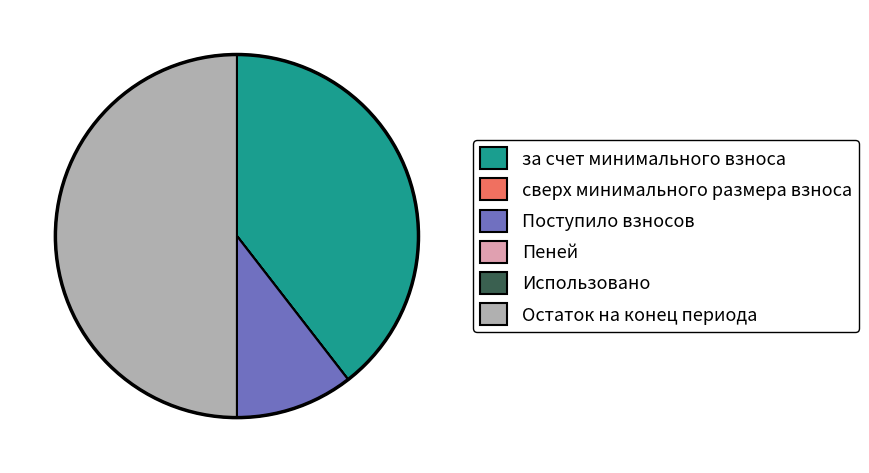

What is the largest slice in the pie chart?

Остаток на конец периода